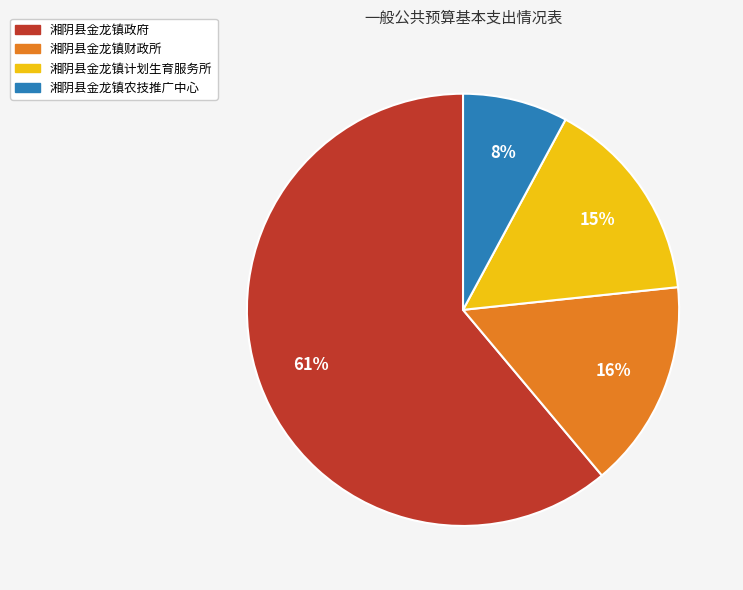

Approximately how many times larger is the value at 湘阴县金龙镇财政所 compared to 湘阴县金龙镇政府?

0.3